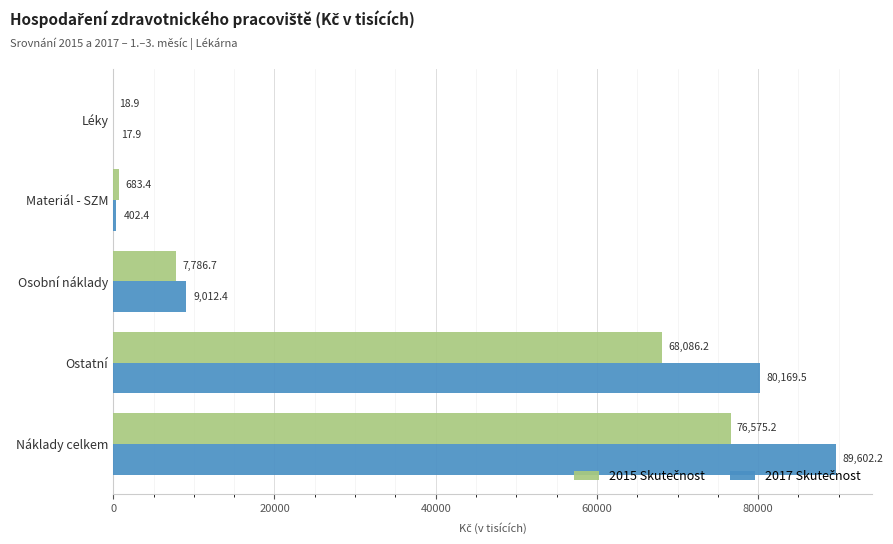

At which category is the sum across all series the highest?

Náklady celkem